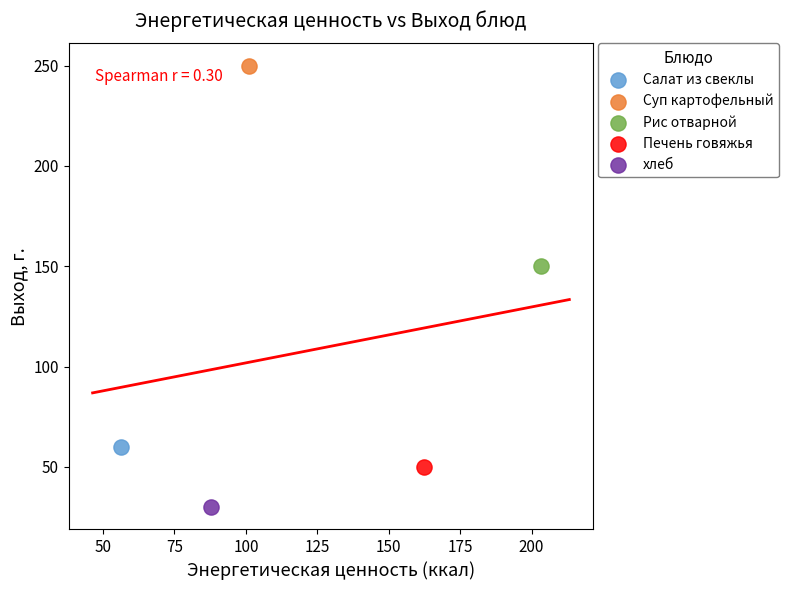

Which series reaches the maximum Y coordinate?

Суп картофельный